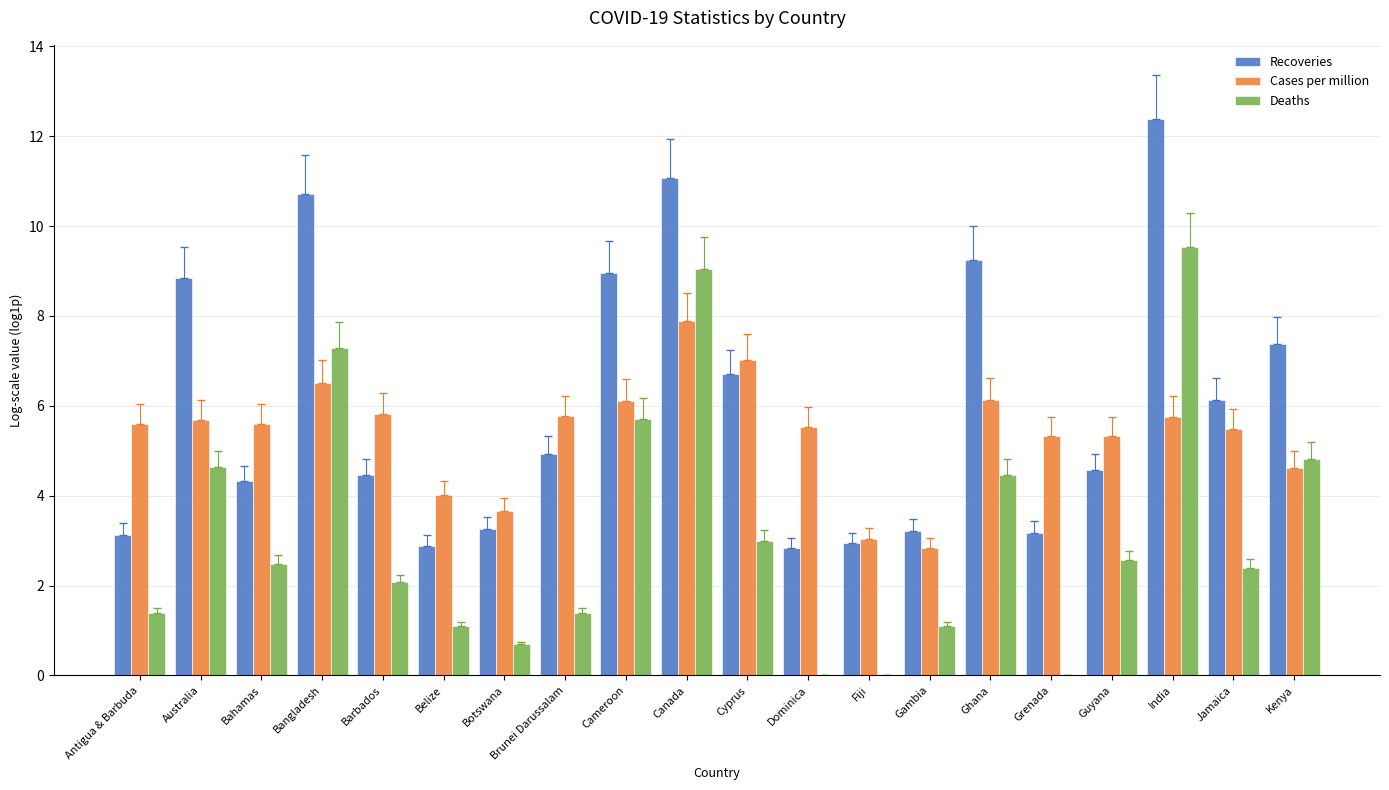

The value of Deaths at Antigua & Barbuda is 1.4. True or false?

True